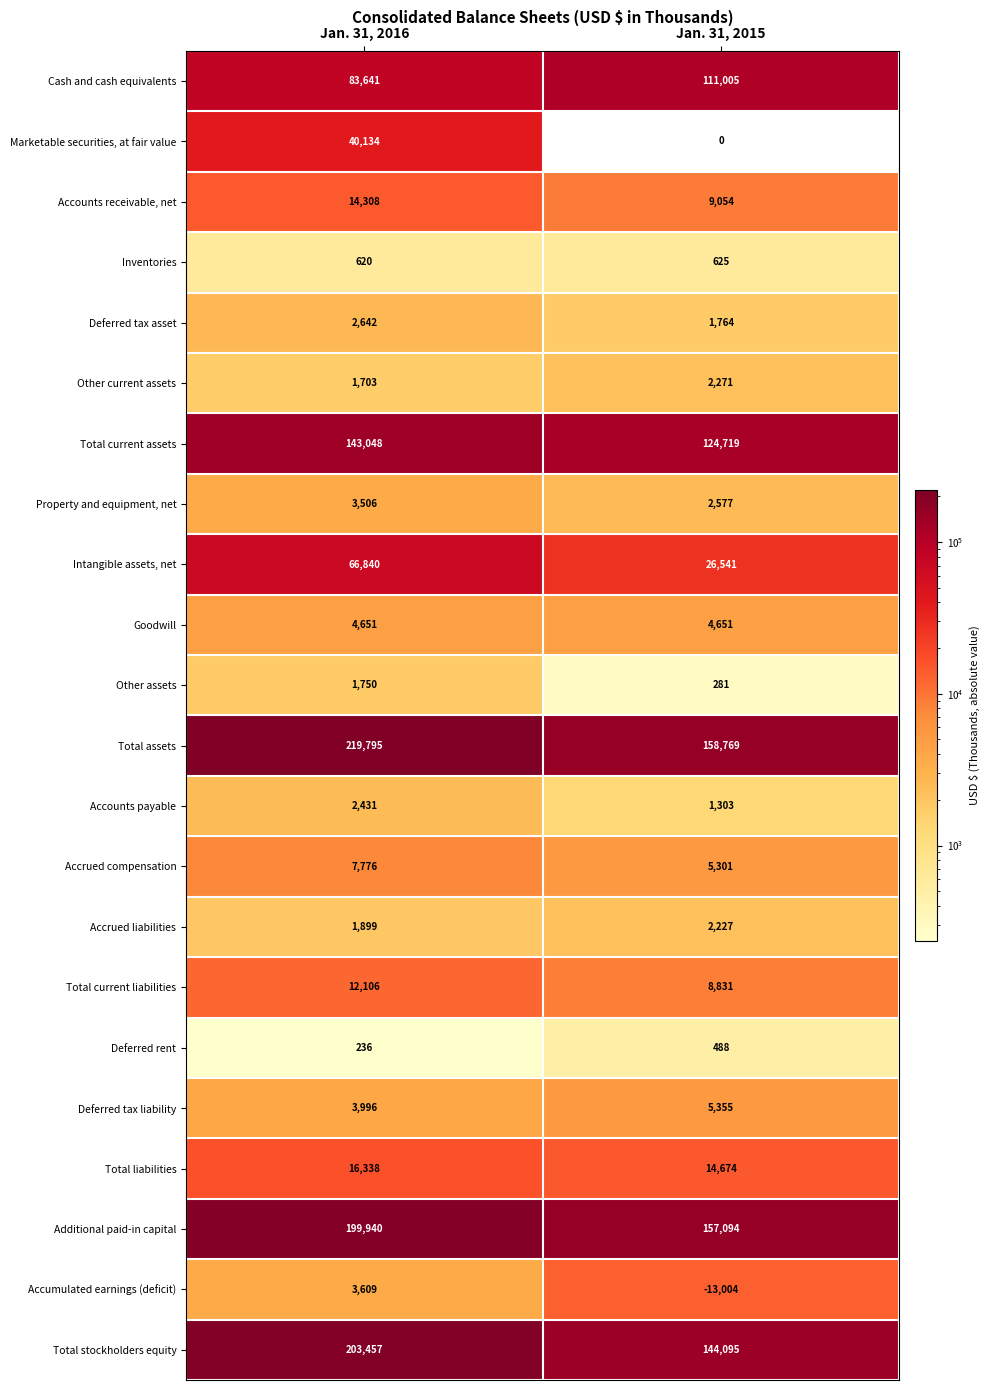

What is the difference between the maximum and minimum values in the Total current liabilities series?

3275